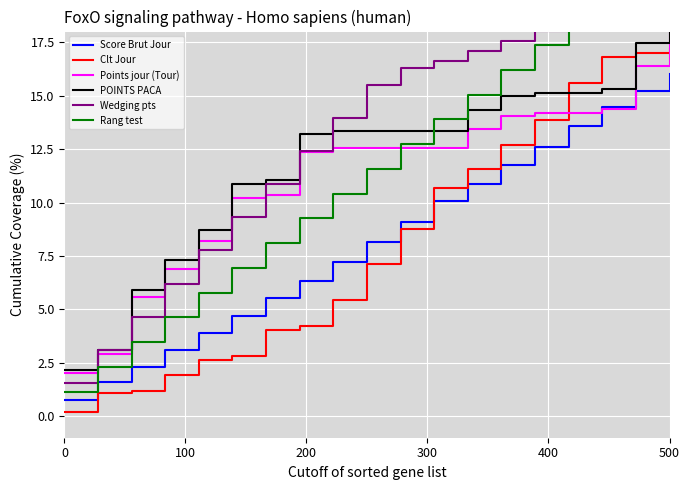

What is the minimum value for Score Brut Jour?

0.8